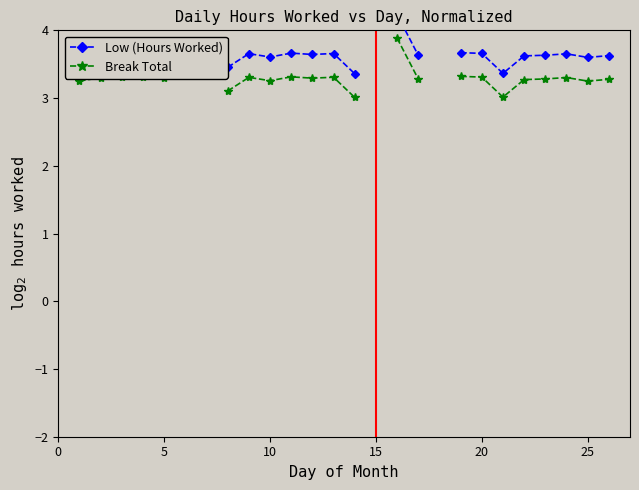

Where is the first local minimum for Low (Hours Worked)?

10